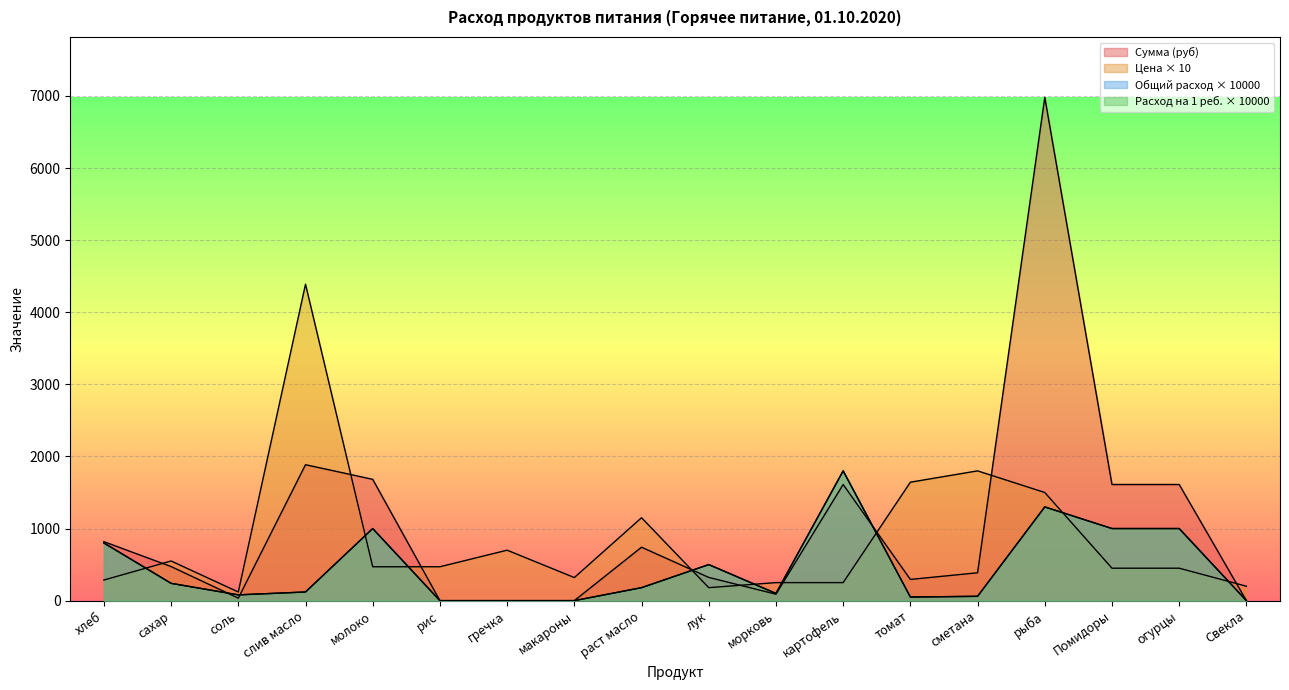

Which label corresponds to the largest value in the chart?

рыба